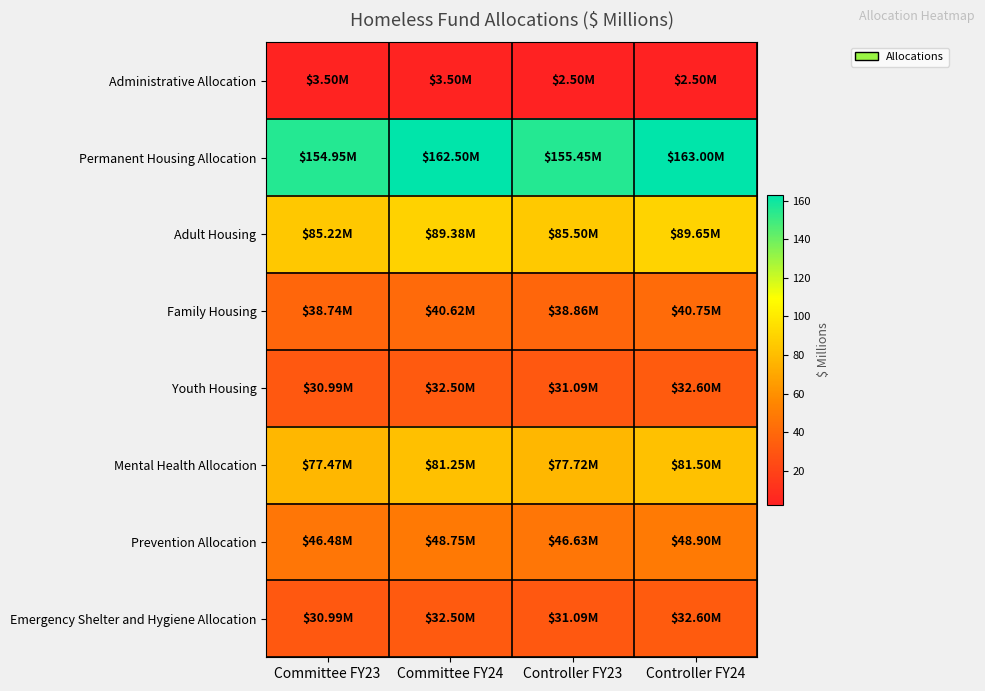

At which category is the sum across all series the highest?

Controller FY24